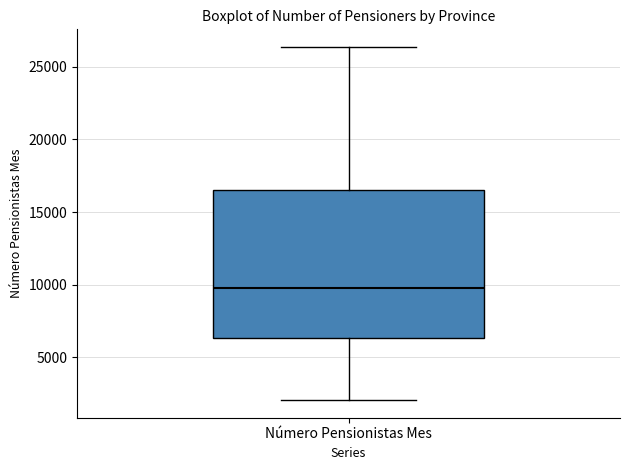

Read this box plot against the y-axis: the position of the median line, the range covered by the box, and the ends of both whiskers. The values are not printed on the chart, so give them approximately, as read against the axis.

median 10000, box 6500 to 16500, whiskers 2000 to 26500